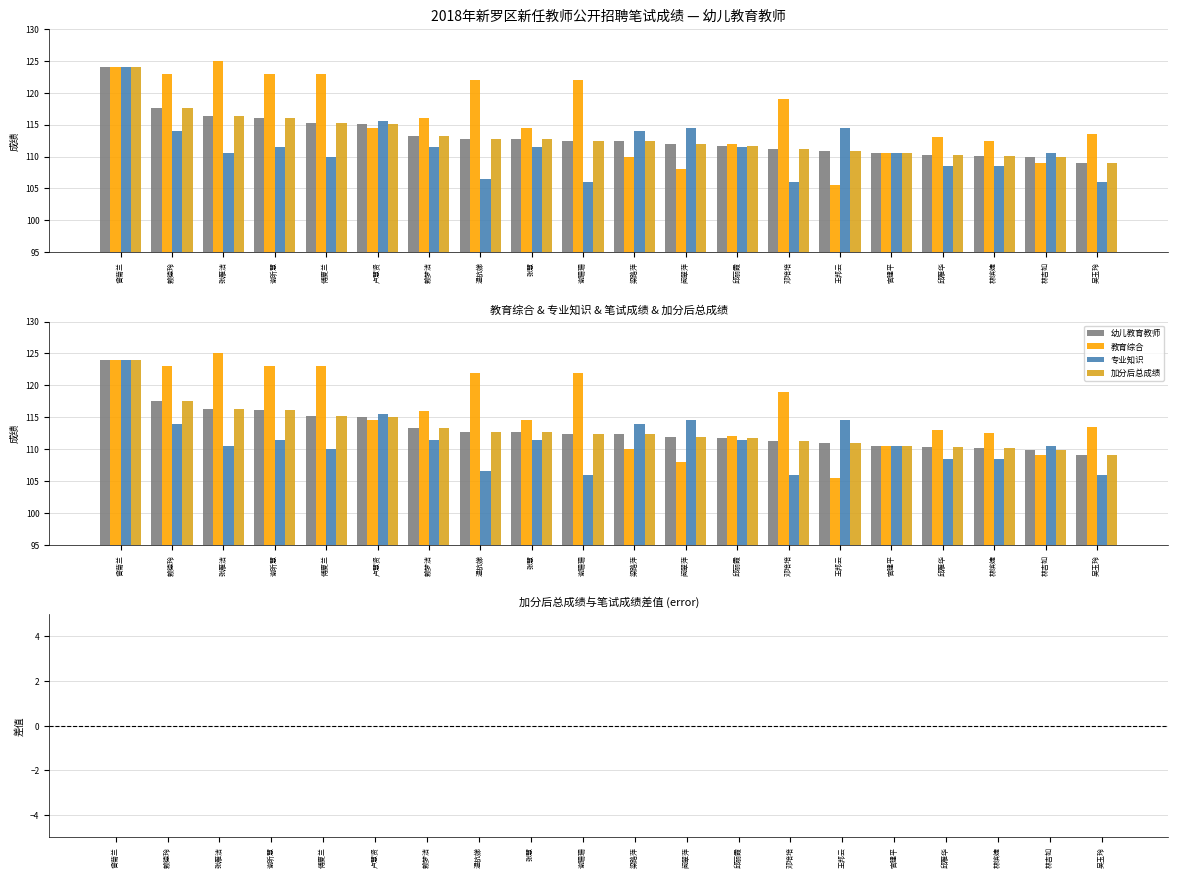

At how many categories does at least one series exceed 118?

8